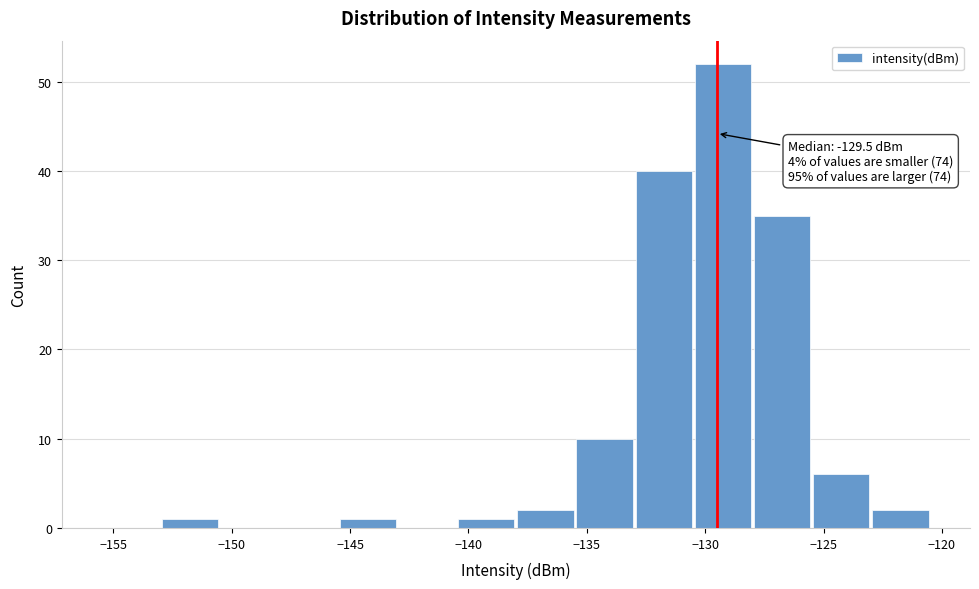

Which range on the x-axis has the tallest bar?

-130.5 to -128.0